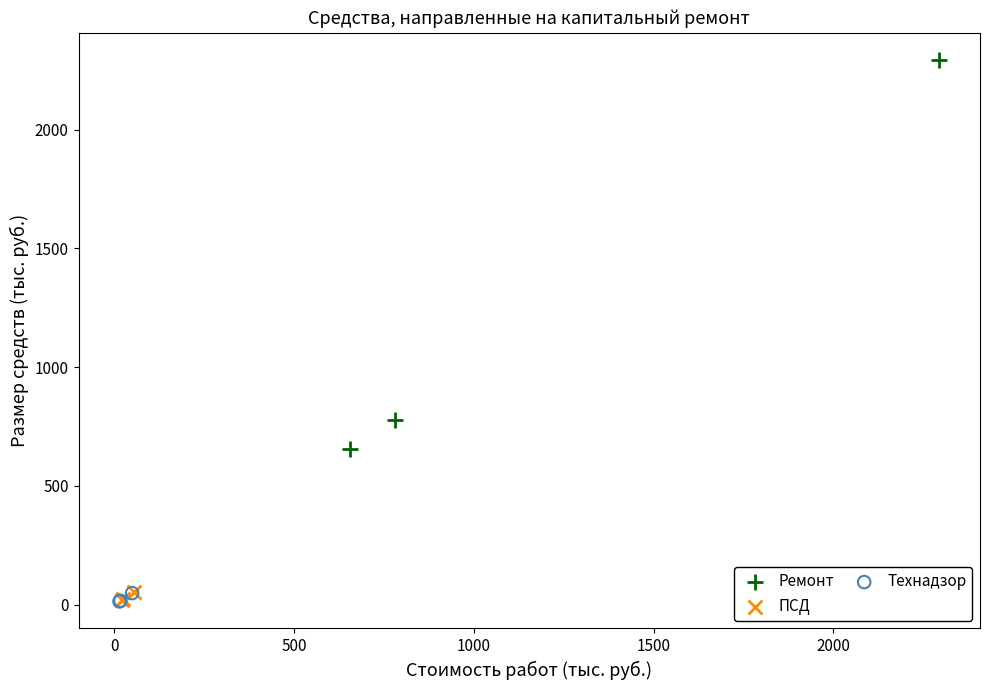

Which series has the widest spread of Y values?

Ремонт